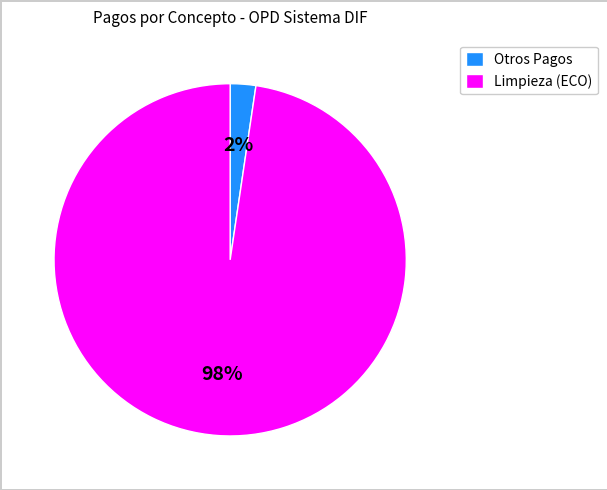

Count the number of slices in the pie.

2